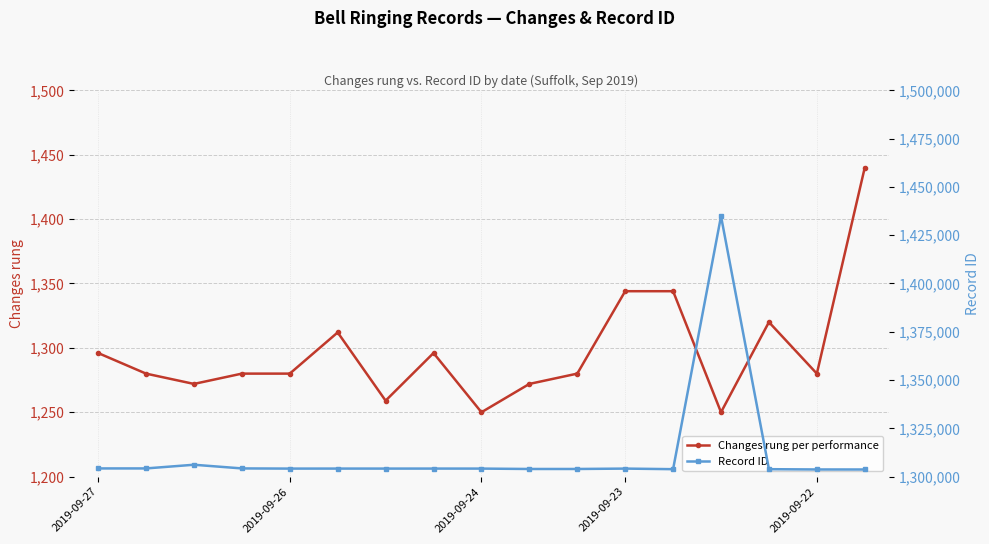

What is the total value across all series at 14?

1305178